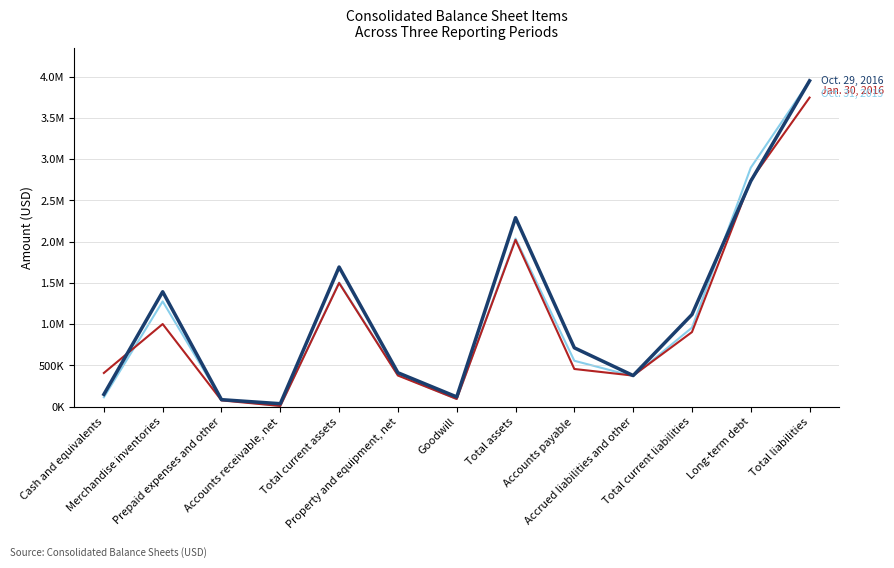

Is this an area chart (filled region under the line)?

No